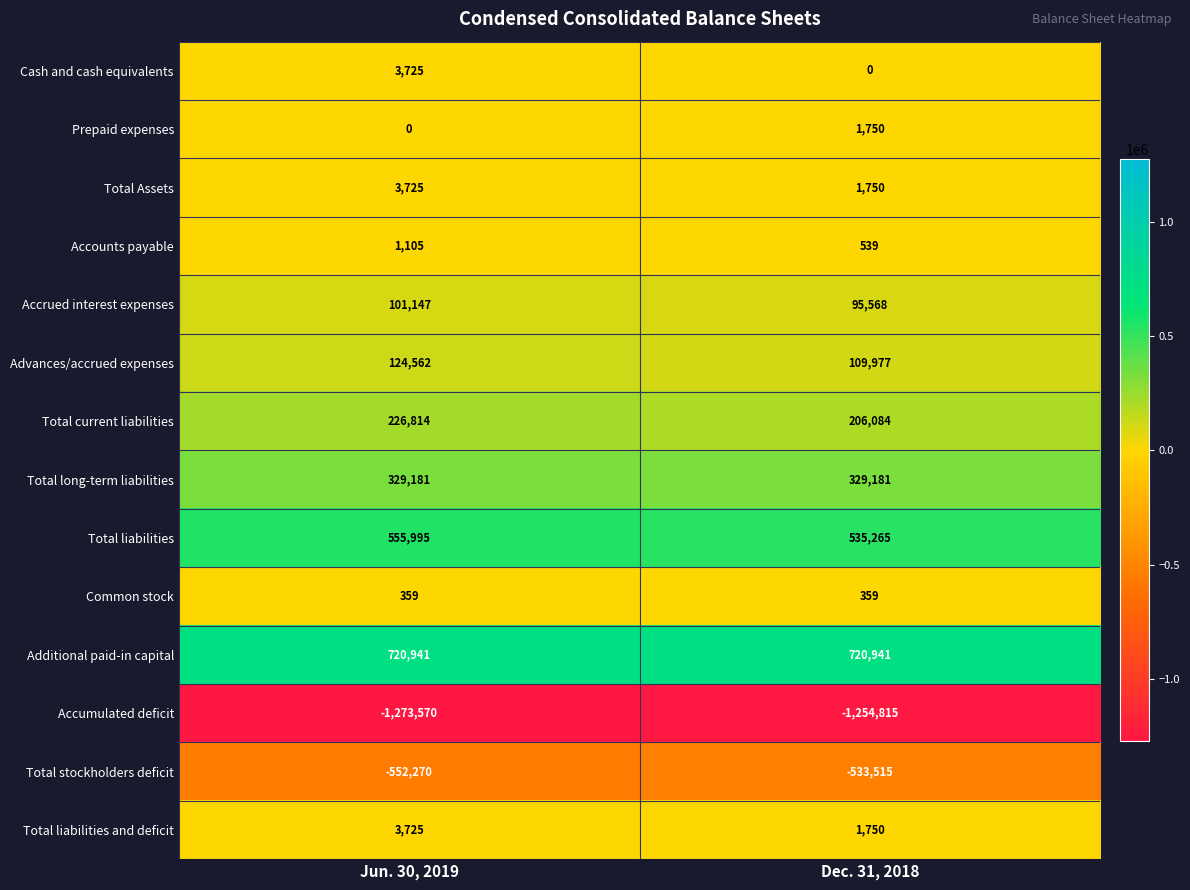

Count the number of categories in the chart.

2